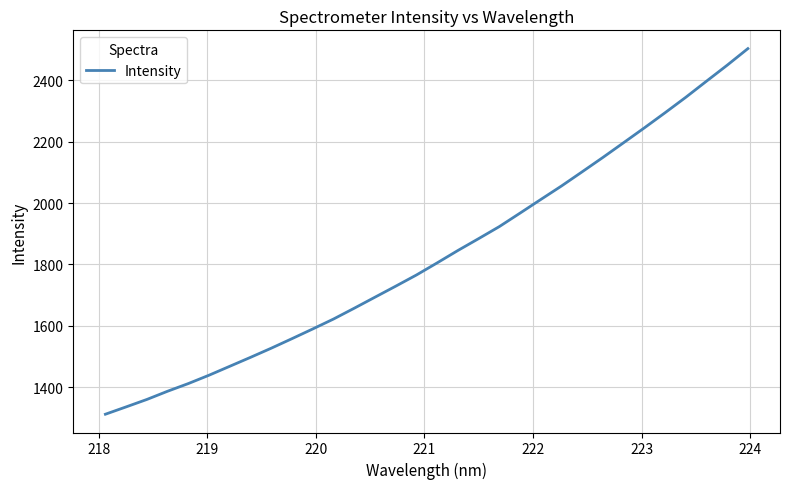

What is the difference between the maximum and minimum values?

1192.6